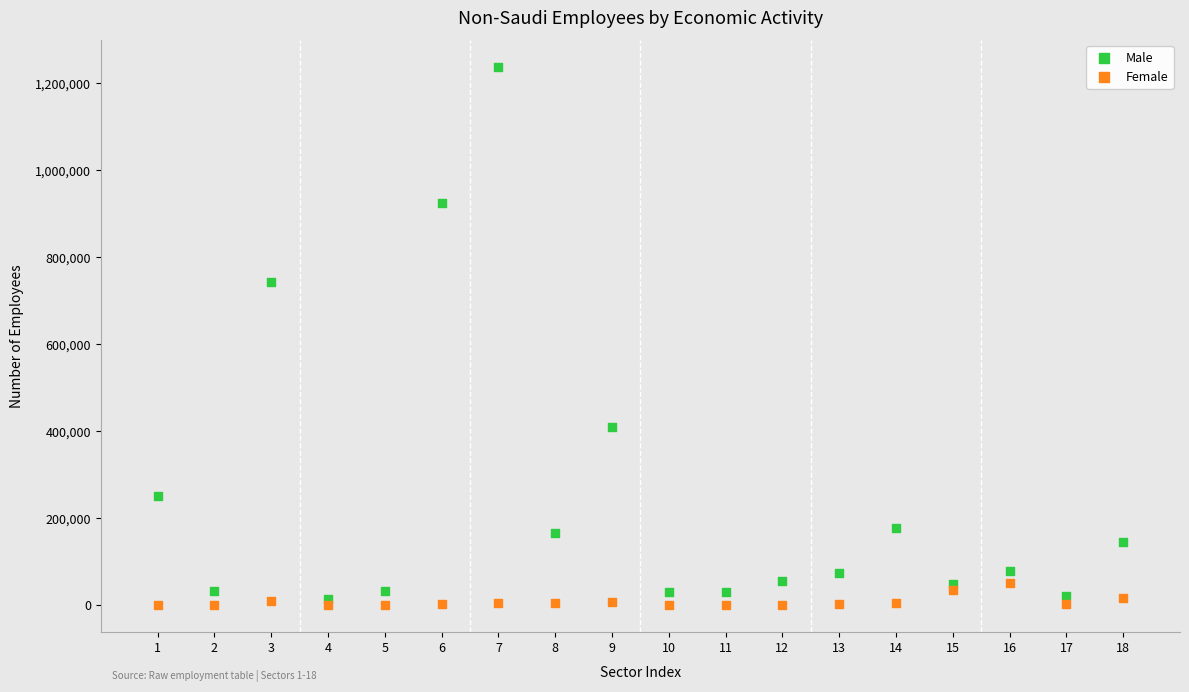

Which series contains the highest Y value?

Male